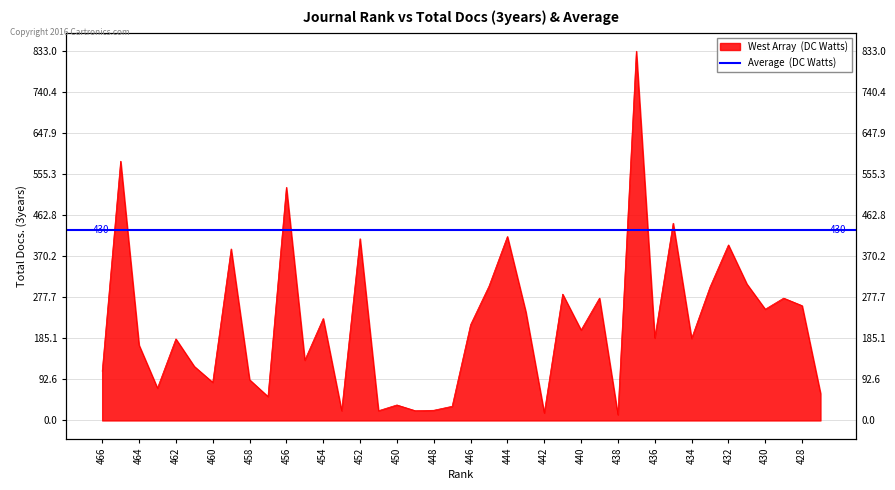

How many points are lower than both their immediate neighbors (excluding endpoints)?

13